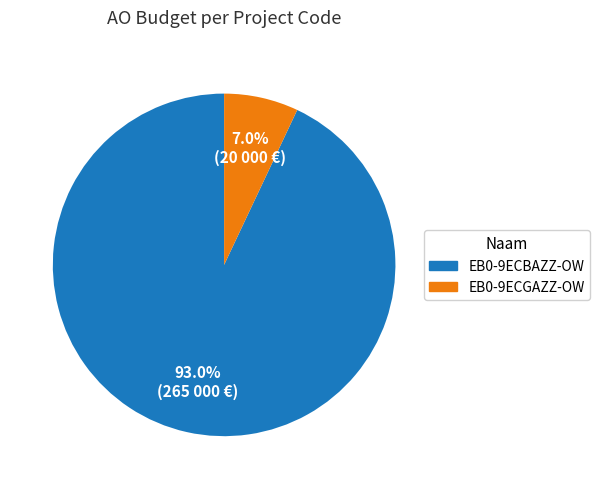

How many slices are in this pie chart?

2